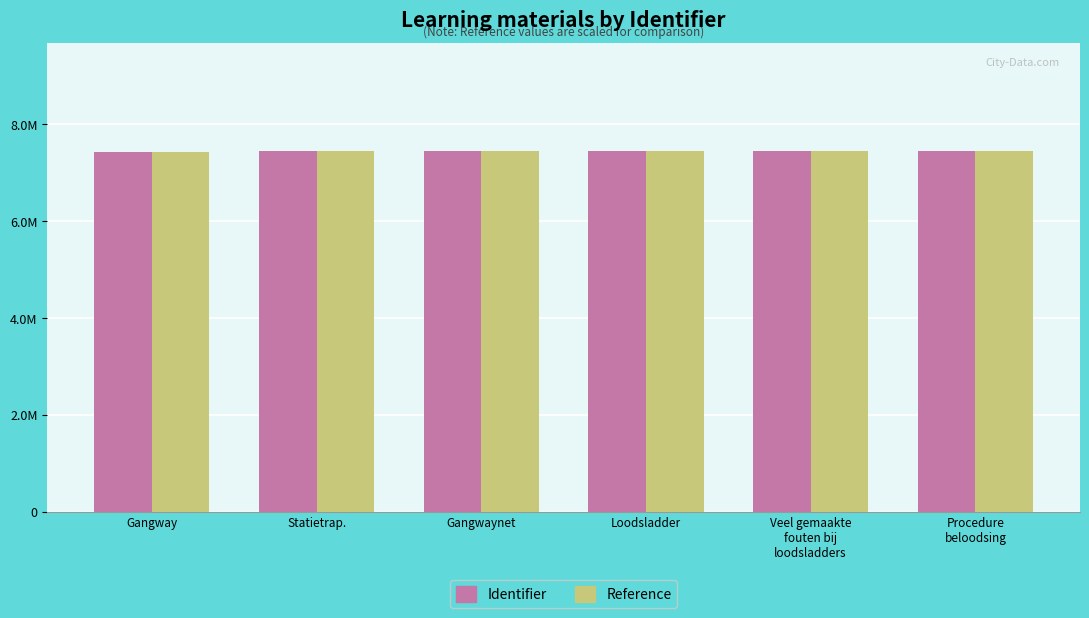

Which category has the lowest value in the Reference series?

Gangway